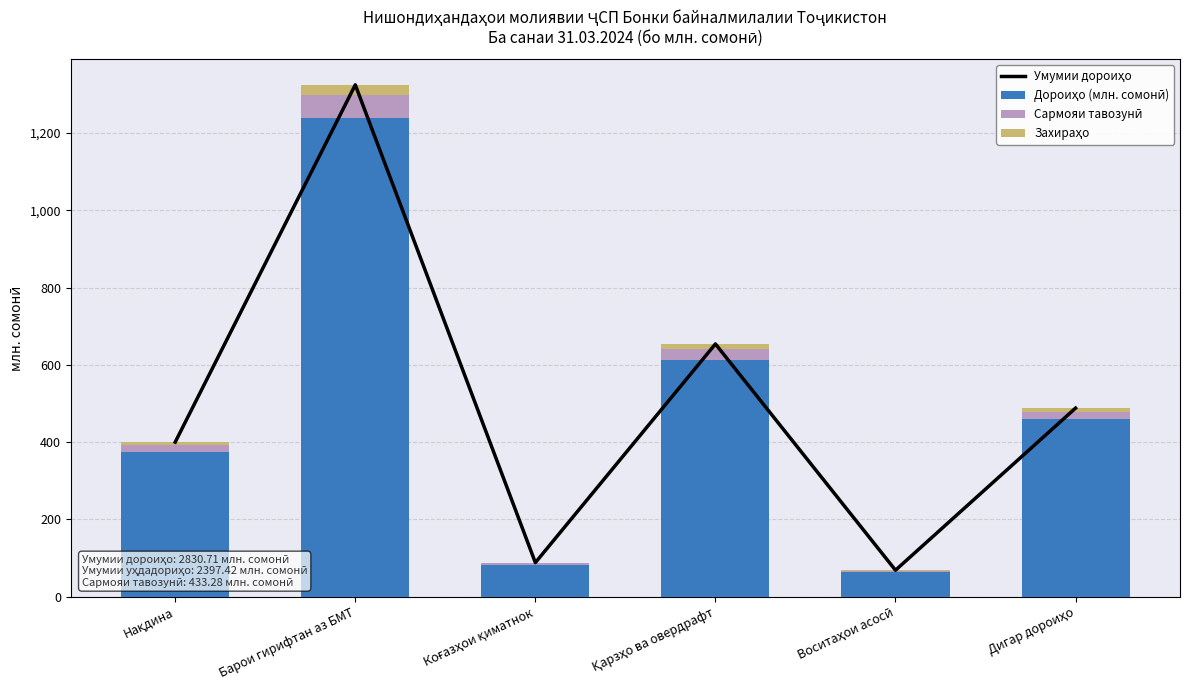

Between Қарзҳо ва овердрафт and Барои гирифтан аз БМТ, which is larger?

Барои гирифтан аз БМТ